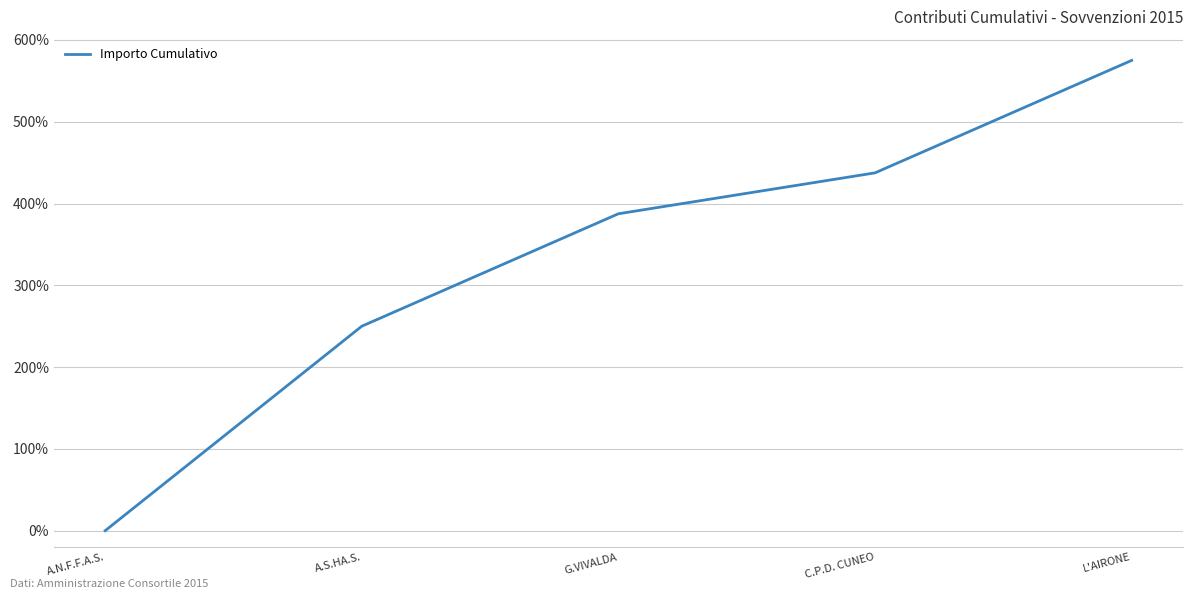

What position from the left is L'AIRONE?

5